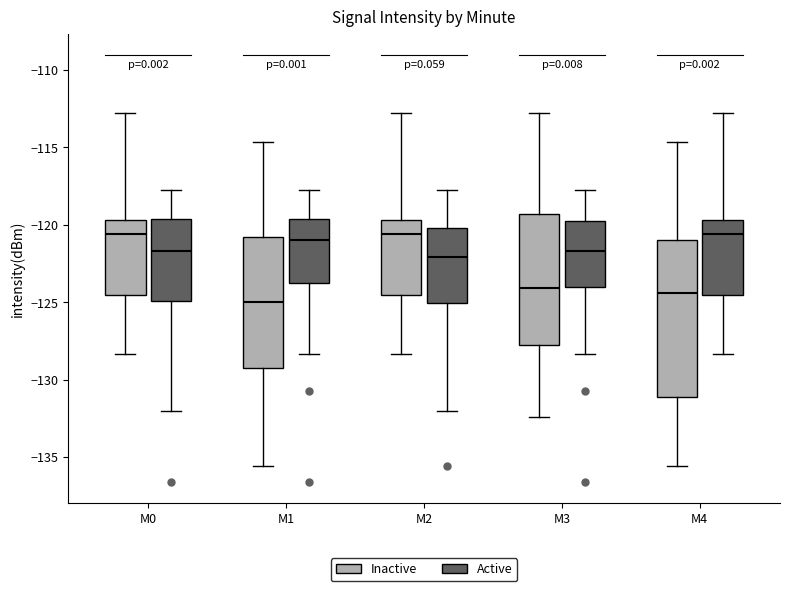

Reading left to right, read every box against the y-axis: the position of its median line, the range the box covers, and the ends of its whiskers. The values are not printed on the chart, so give them approximately, as read against the axis.

M0 (Inactive): median -120.5, box -124.5 to -119.5, whiskers -128.5 to -113.0
M0 (Active): median -121.5, box -125.0 to -119.5, whiskers -132.0 to -118.0
M1 (Inactive): median -125.0, box -129.5 to -121.0, whiskers -135.5 to -114.5
M1 (Active): median -121.0, box -124.0 to -119.5, whiskers -128.5 to -118.0
M2 (Inactive): median -120.5, box -124.5 to -119.5, whiskers -128.5 to -113.0
M2 (Active): median -122.0, box -125.0 to -120.0, whiskers -132.0 to -118.0
M3 (Inactive): median -124.0, box -128.0 to -119.5, whiskers -132.5 to -113.0
M3 (Active): median -121.5, box -124.0 to -120.0, whiskers -128.5 to -118.0
M4 (Inactive): median -124.5, box -131.0 to -121.0, whiskers -135.5 to -114.5
M4 (Active): median -120.5, box -124.5 to -119.5, whiskers -128.5 to -113.0